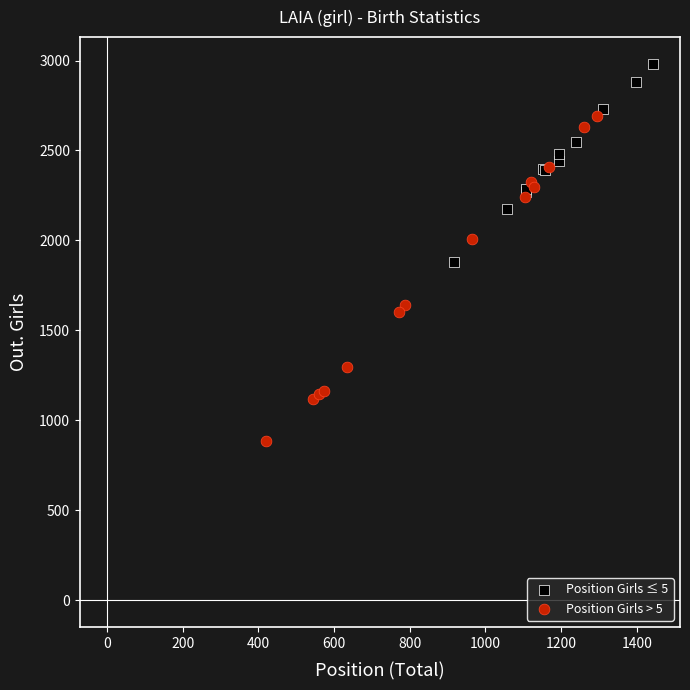

Which series reaches the maximum Y coordinate?

Position Girls ≤ 5